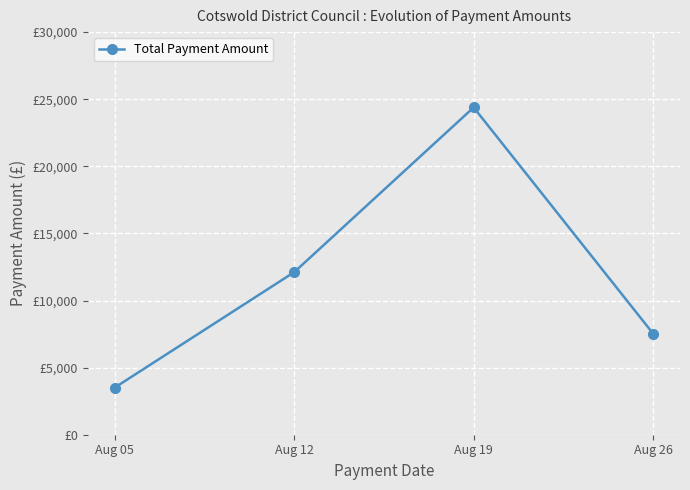

List the labels in order of value, largest first.

Aug 19, Aug 12, Aug 26, Aug 05